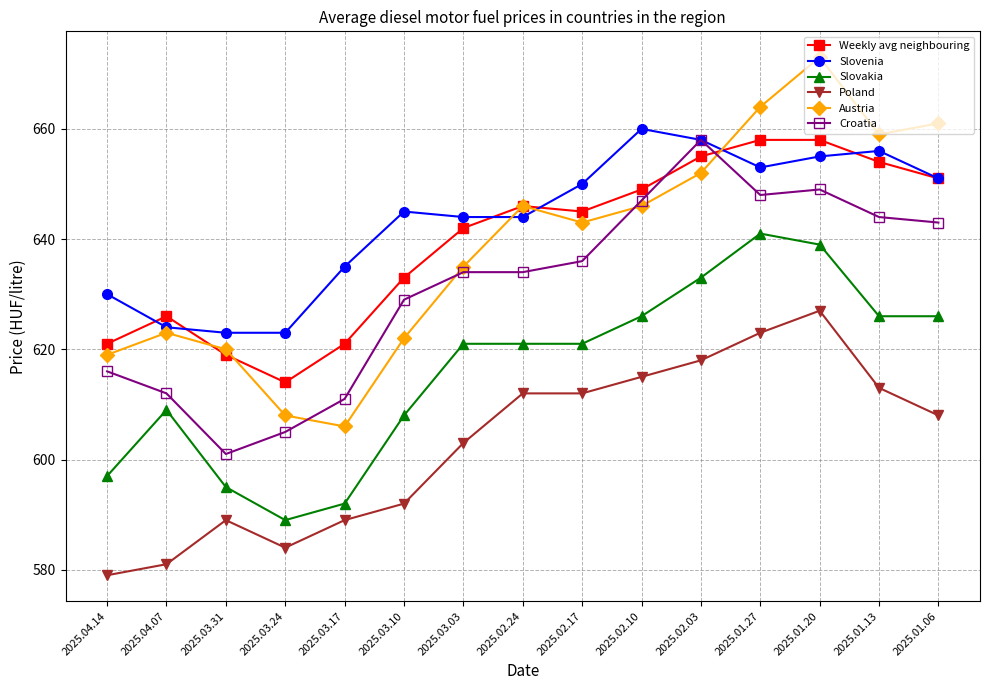

True or false: Poland and Weekly avg neighbouring intersect in this chart.

False